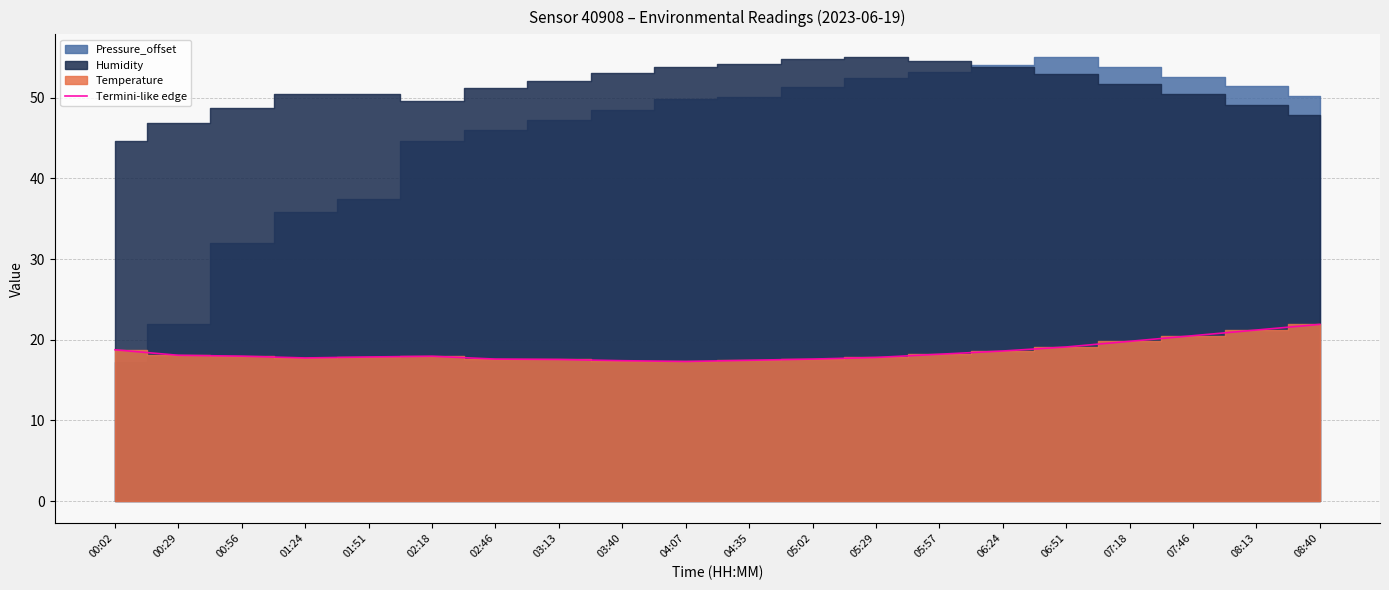

Between 00:56 and 04:07, which is larger?

00:56